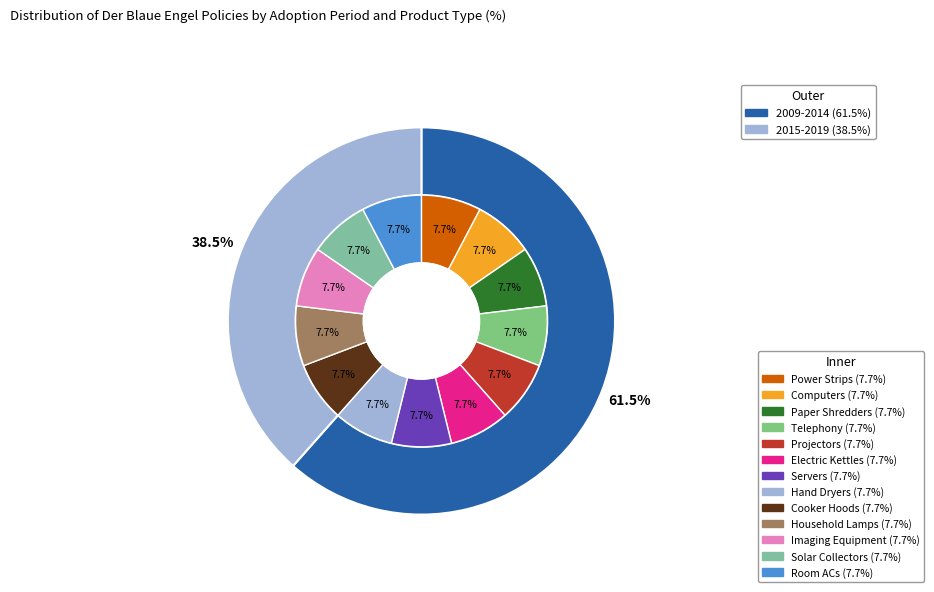

The Telephony slice represents 8% of the pie. True or false?

True